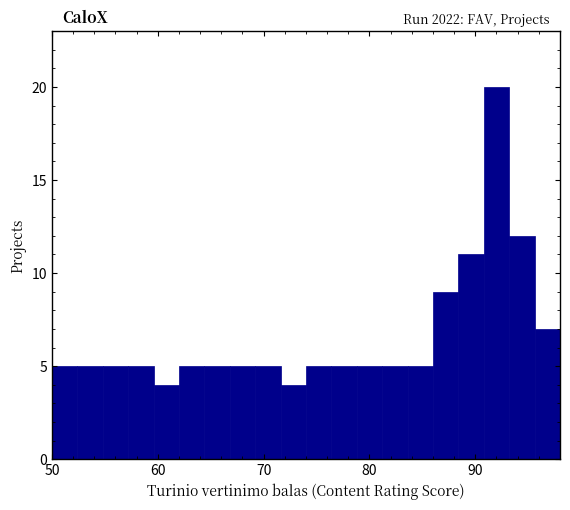

Around what value on the x-axis is the tallest bar? Give the approximate position of its centre, as read against the axis.

92